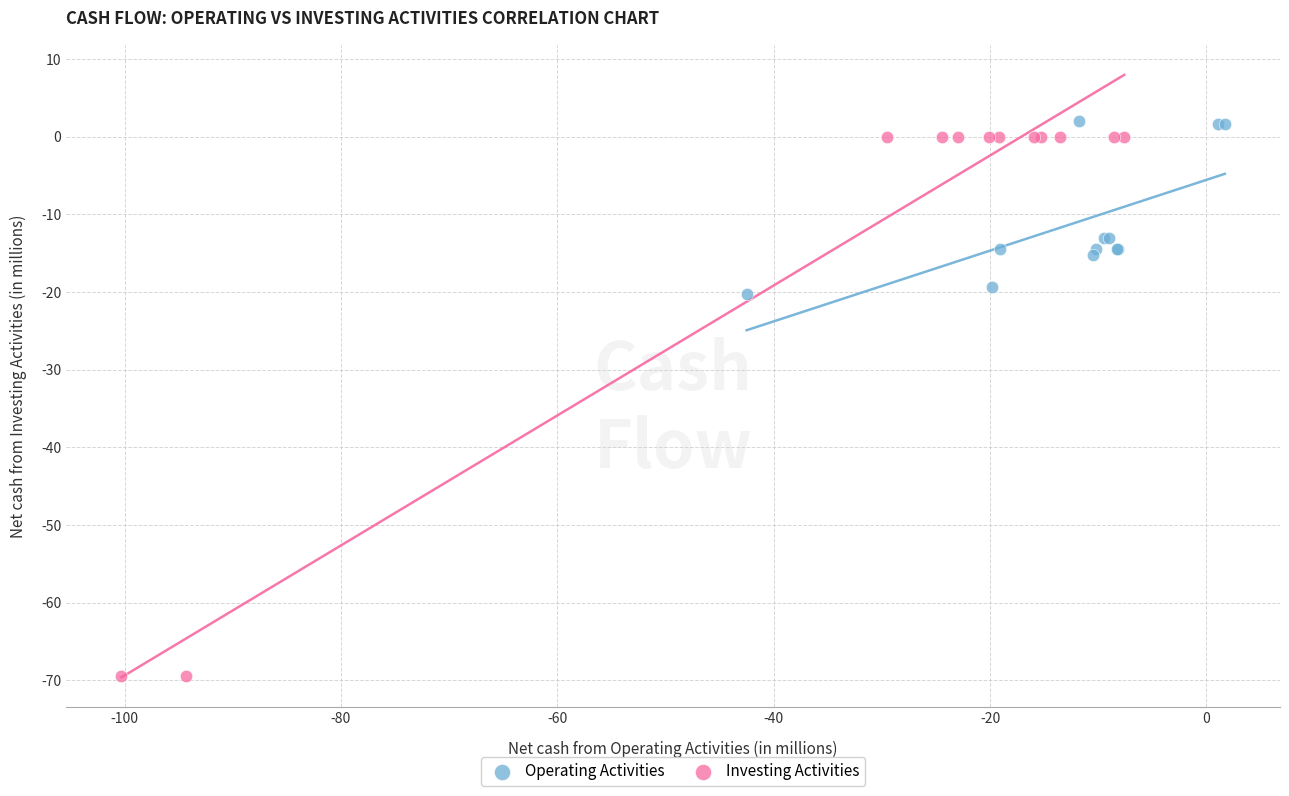

Which series has the widest spread of Y values?

Investing Activities